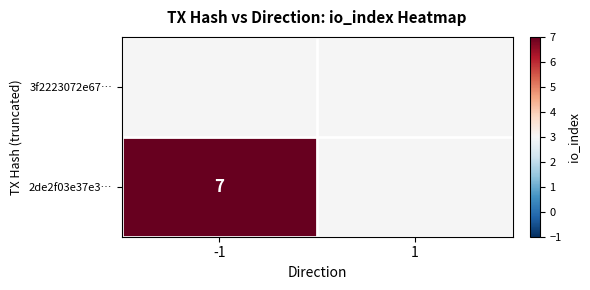

Rank the series by their average value, from lowest to highest.

3f2223072e67…, 2de2f03e37e3…